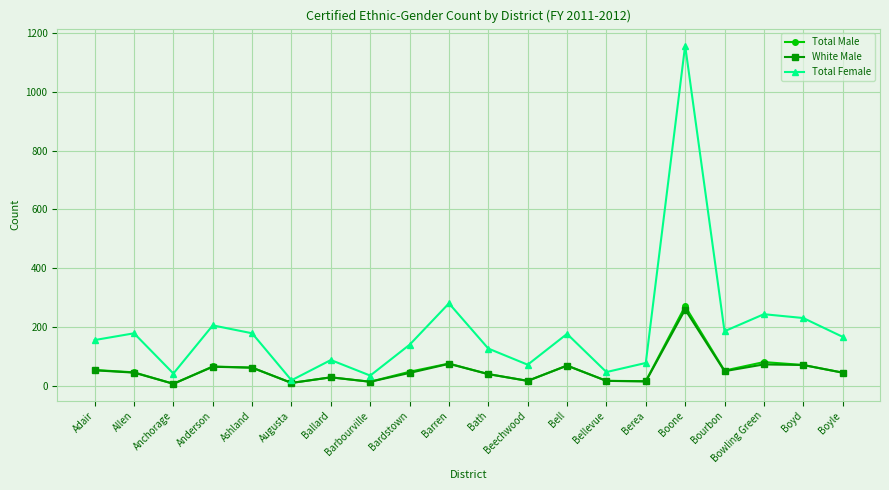

True or false: Total Male has more than 2 points higher than both neighbors.

True